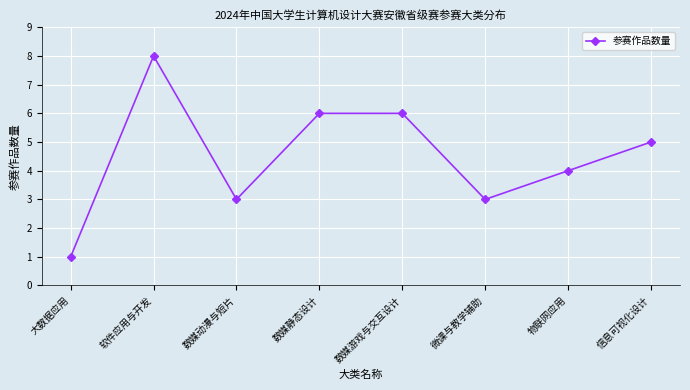

What is the sum of the values at 数媒动漫与短片 and 物联网应用?

7